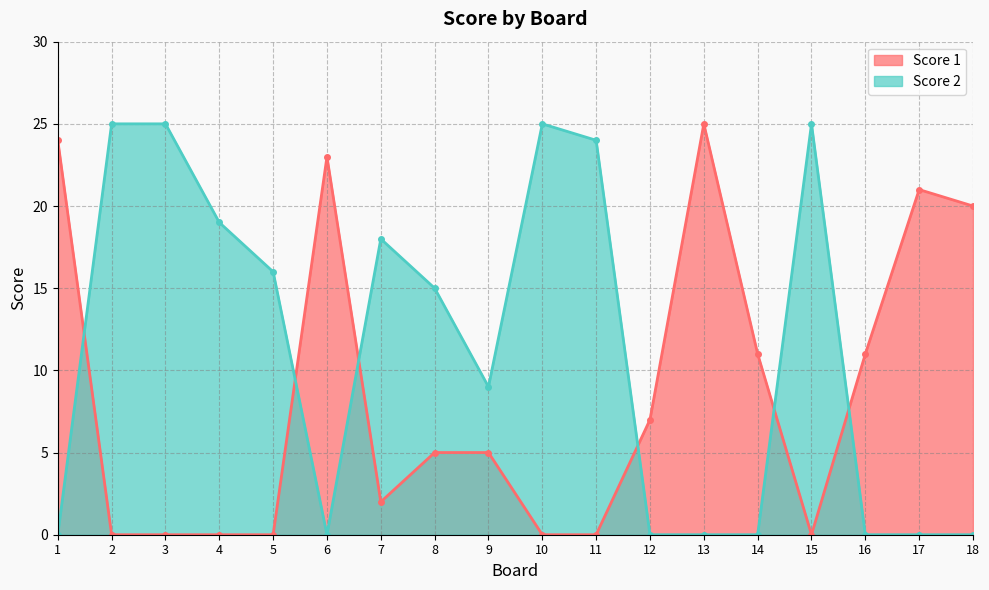

Where is the first local minimum for Score 1?

7